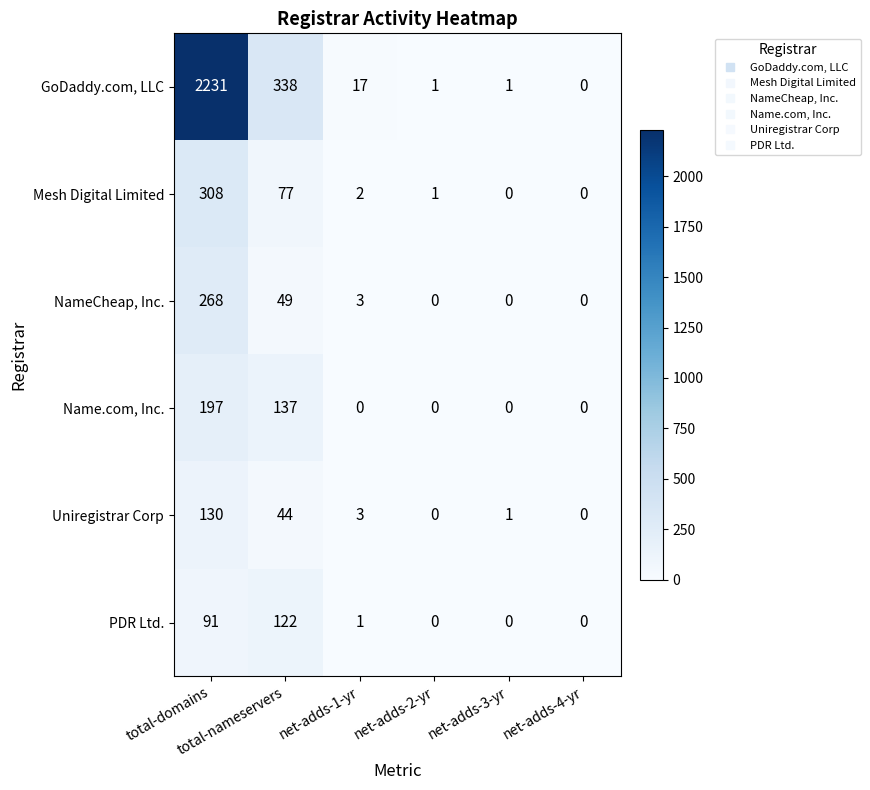

Which series has the widest spread of values?

GoDaddy.com, LLC